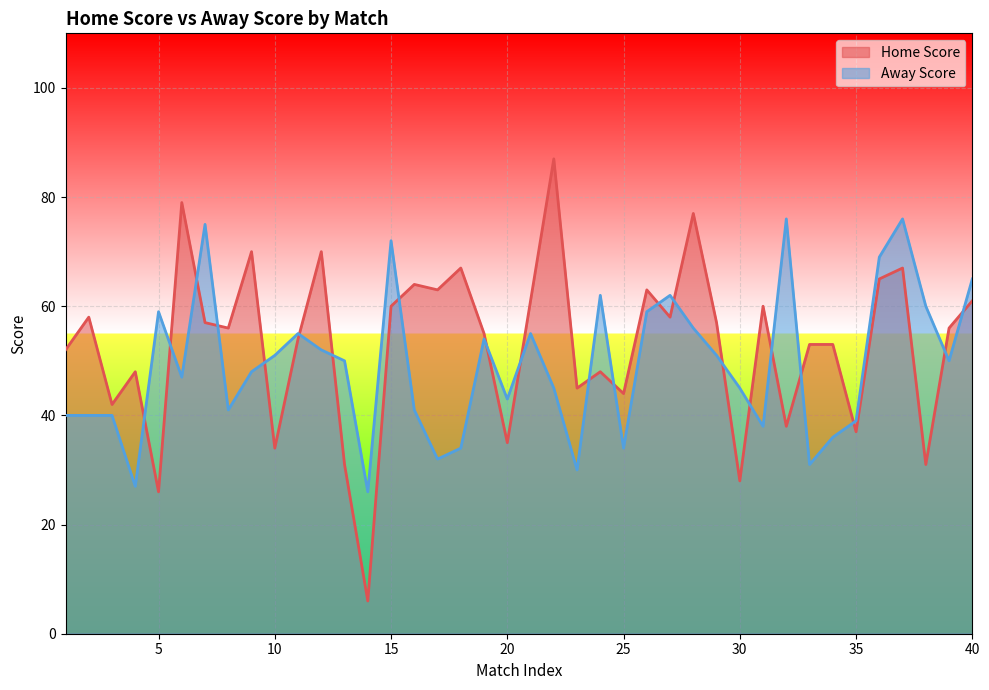

Which series has the largest range (max minus min)?

Home Score